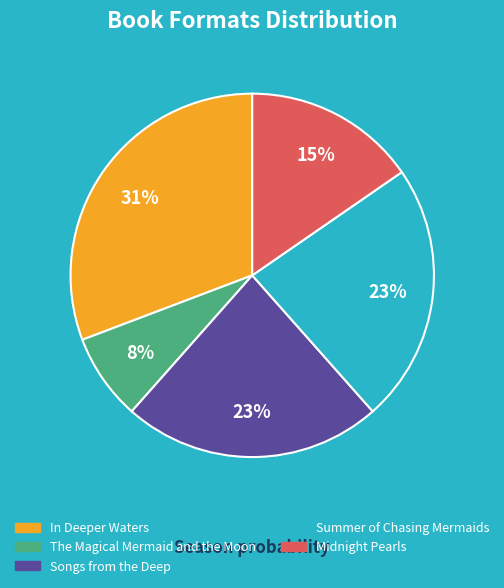

How many segments does this pie chart have?

5